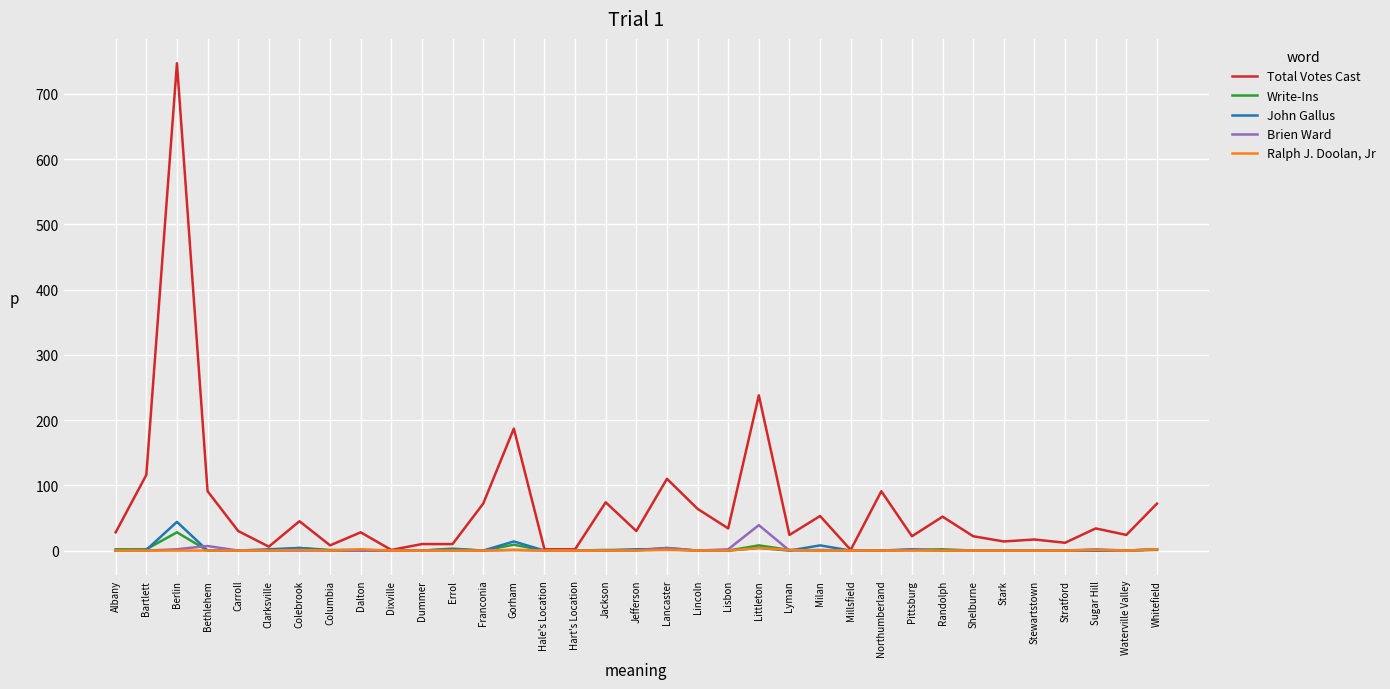

True or false: John Gallus has a value of 0 at Albany.

True